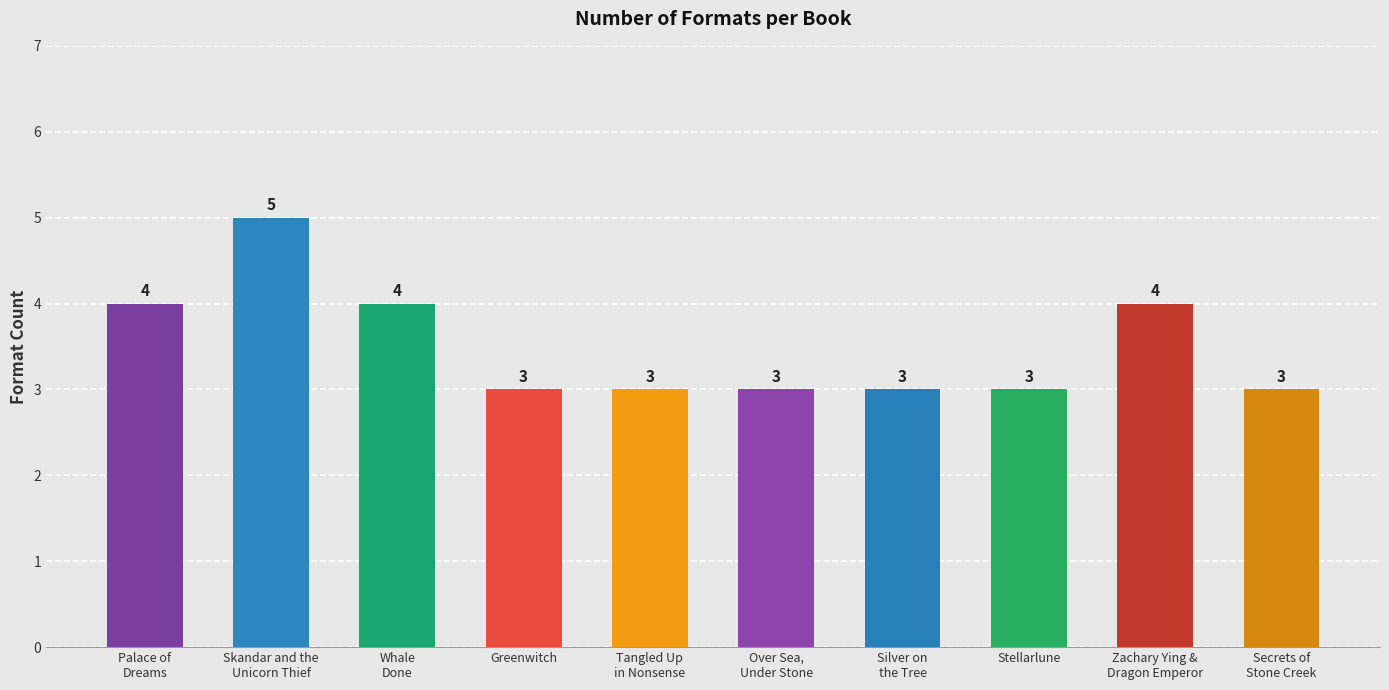

Read the value at Silver on
the Tree.

3